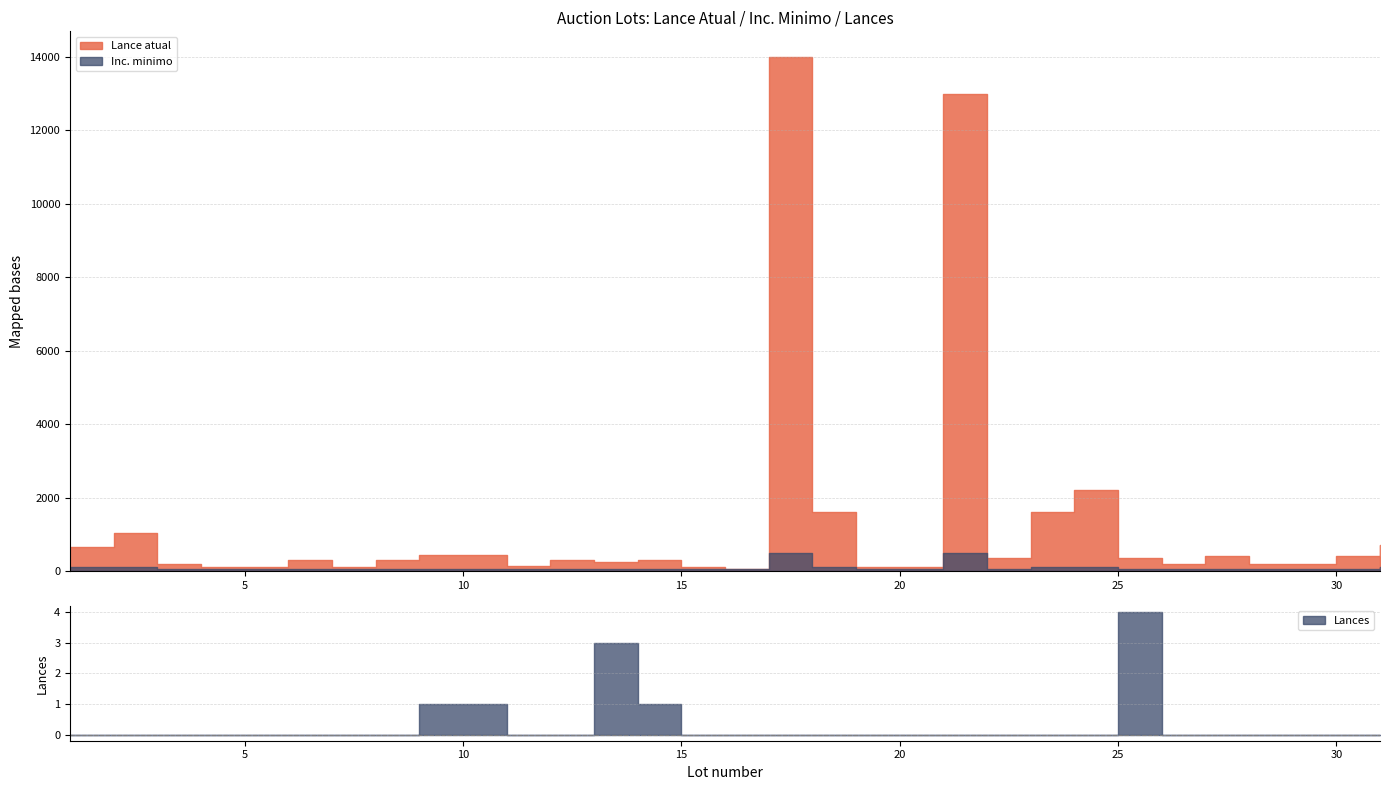

Reading left to right, list all the values displayed in this chart.

Lance atual: 650	1050	200	100	100	300	100	300	450	450	150	300	250	300	100	50	14000	1600	100	100	13000	350	1600	2200	350	200	400	200	200	400	700
Inc. minimo: 100	100	50	50	50	50	50	50	50	50	50	50	50	50	50	50	500	100	50	50	500	50	100	100	50	50	50	50	50	50	100
Lances: 0	0	0	0	0	0	0	0	1	1	0	0	3	1	0	0	0	0	0	0	0	0	0	0	4	0	0	0	0	0	0